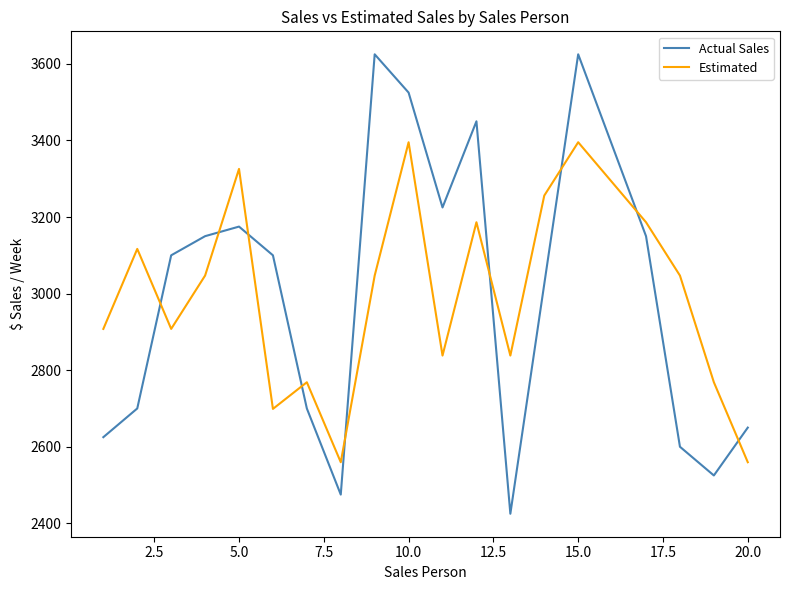

What is the minimum value shown in the chart?

2425.0